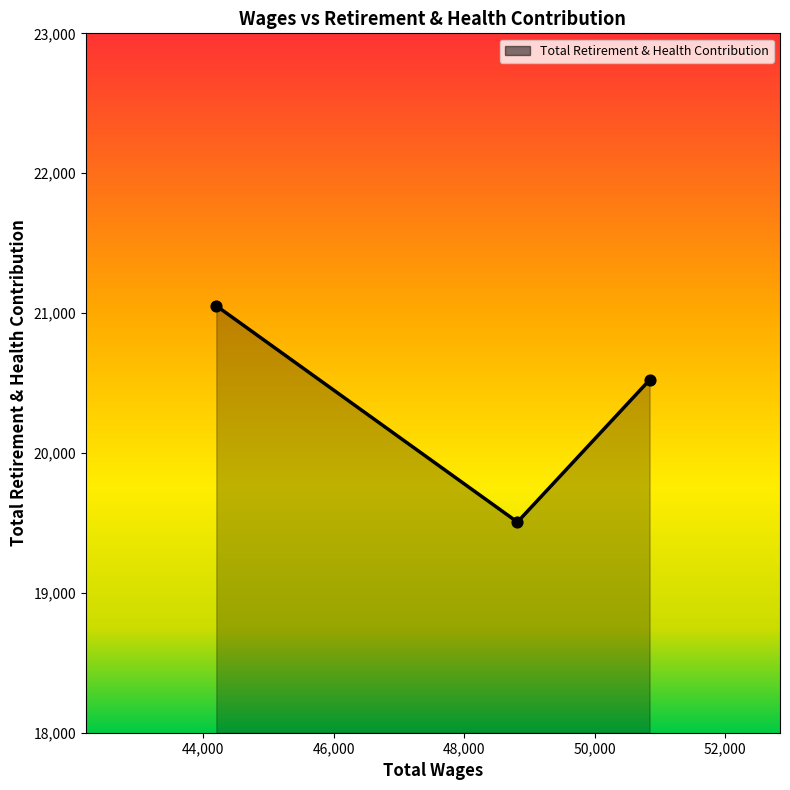

What is the smallest value displayed?

19506